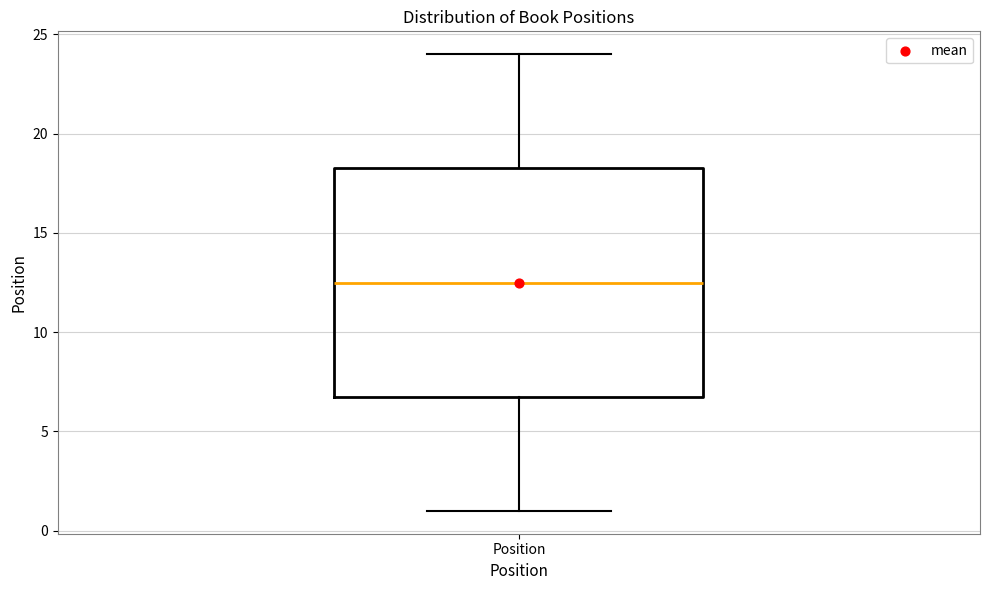

Where does the upper whisker of the box for Position end on the y-axis? The values are not printed on the chart, so give them approximately, as read against the axis.

24.0